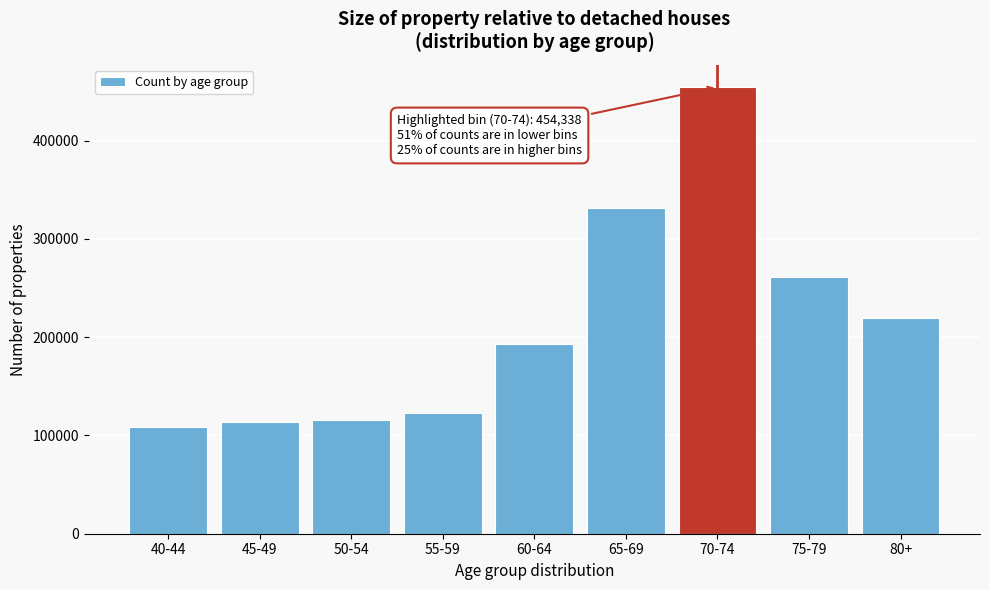

Reading right to left, extract all data points from this chart.

219030	260975	454338	331219	193273	122936	115557	113557	108271